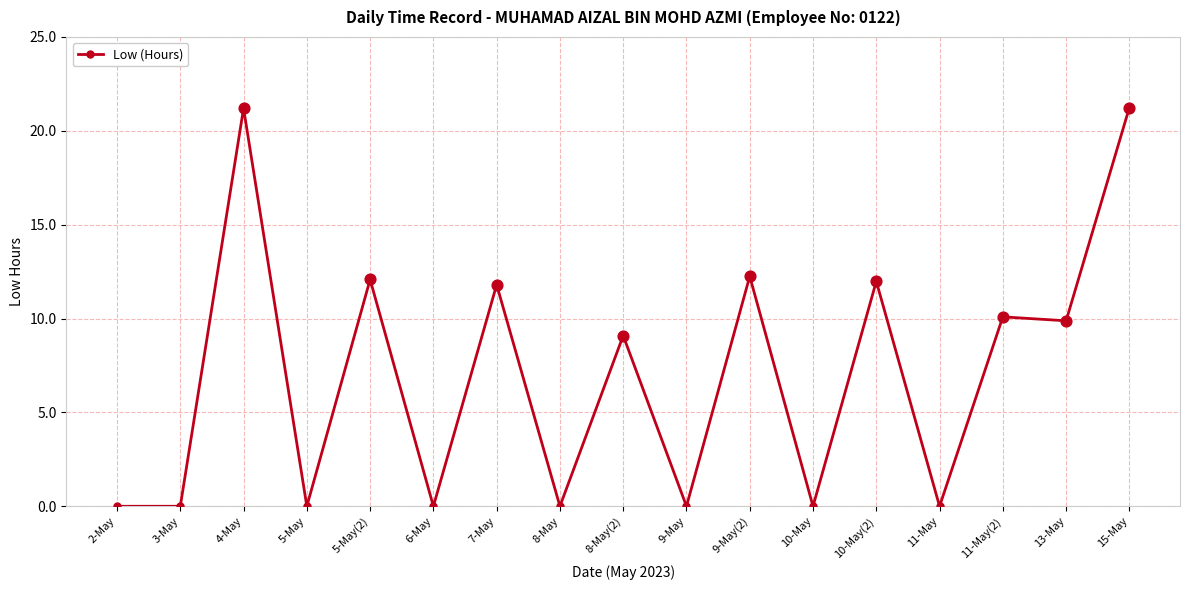

Between 2-May and 10-May(2), which is larger?

10-May(2)